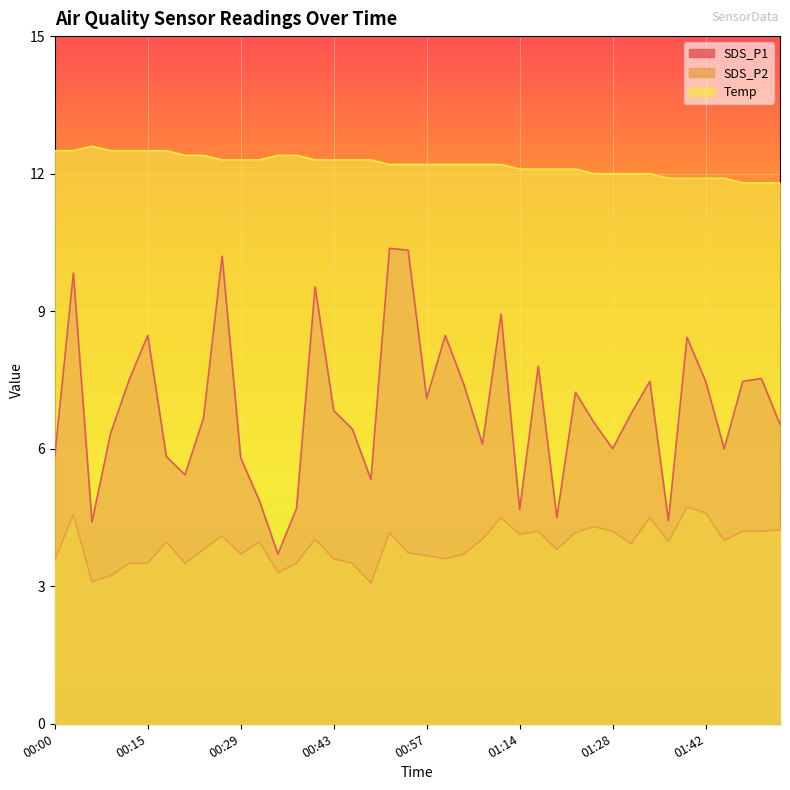

At how many categories does at least one series exceed 5?

40